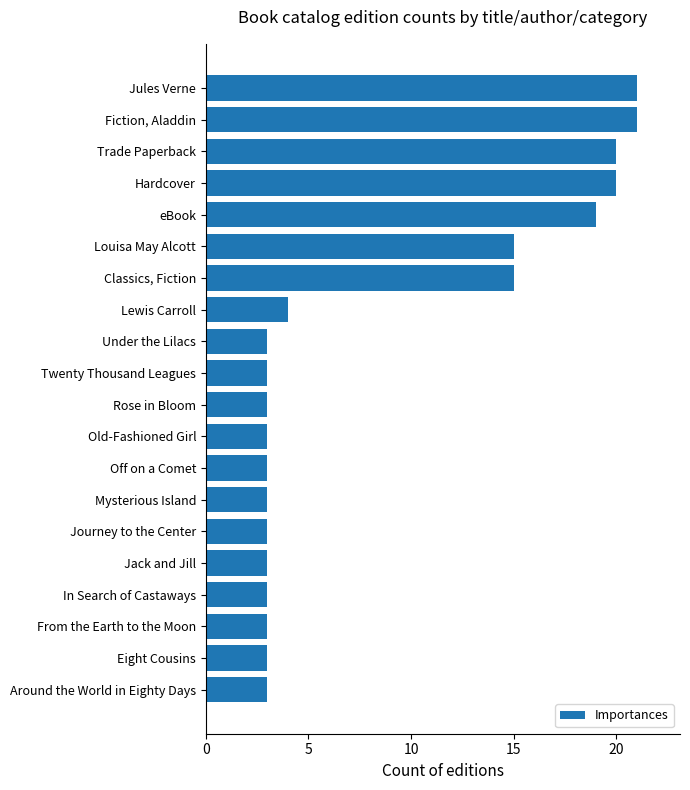

Between Jack and Jill and Classics, Fiction, which is larger?

Classics, Fiction